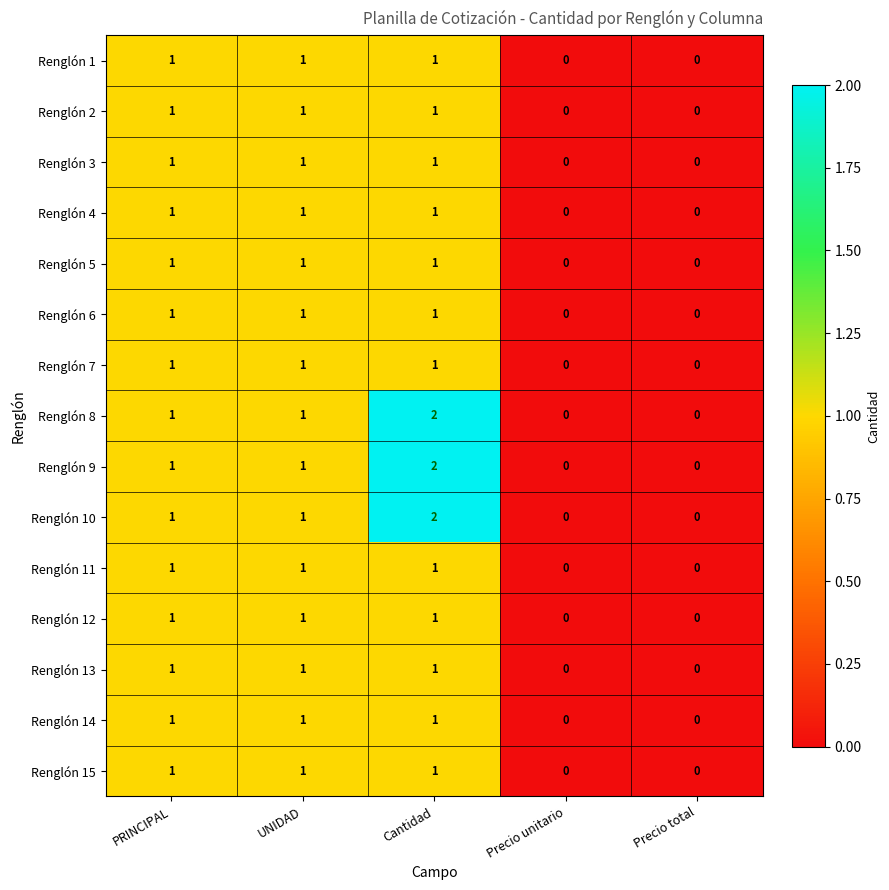

What is the sum of all Renglón 5 values?

3